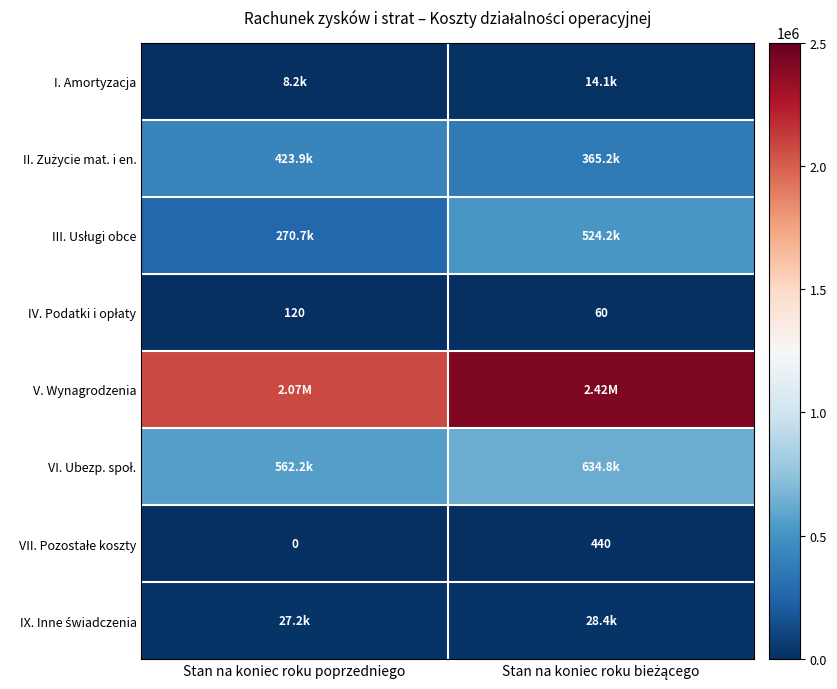

The IV. Podatki i opłaty series shows 85.2 at Stan na koniec roku bieżącego. True or false?

False